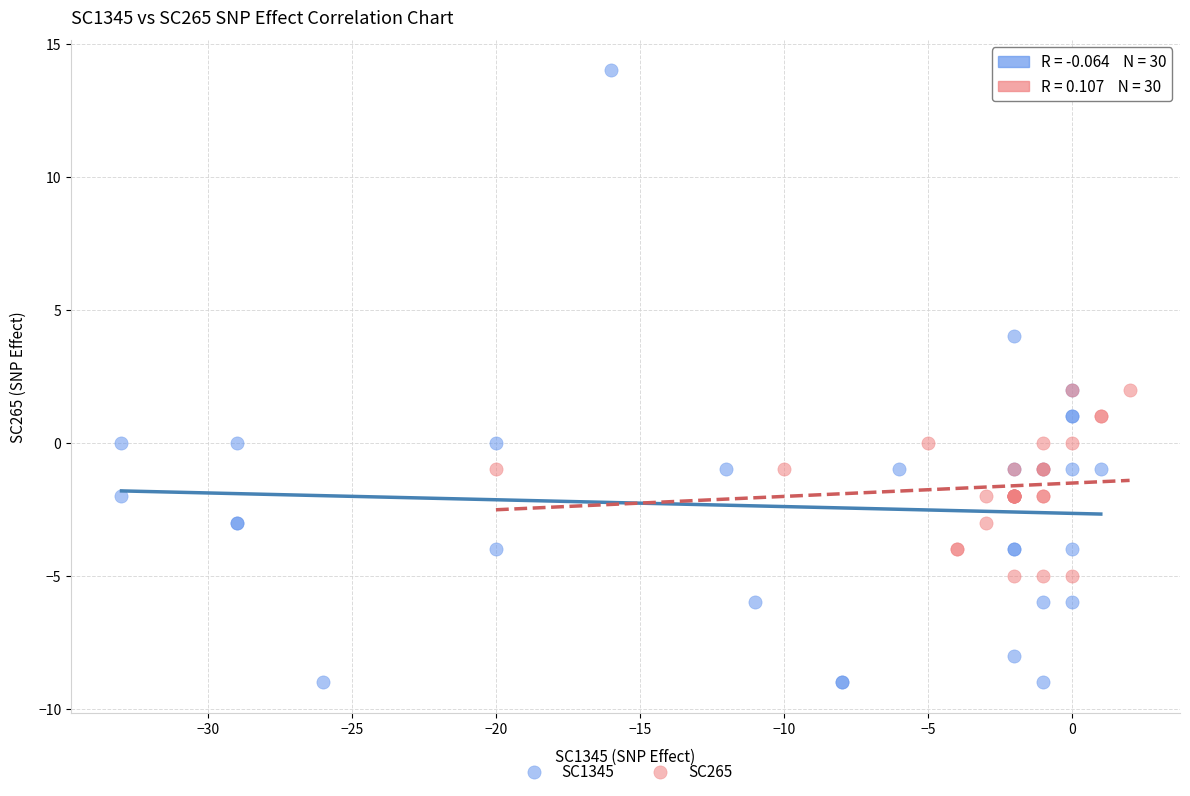

Which series reaches the maximum Y coordinate?

SC1345